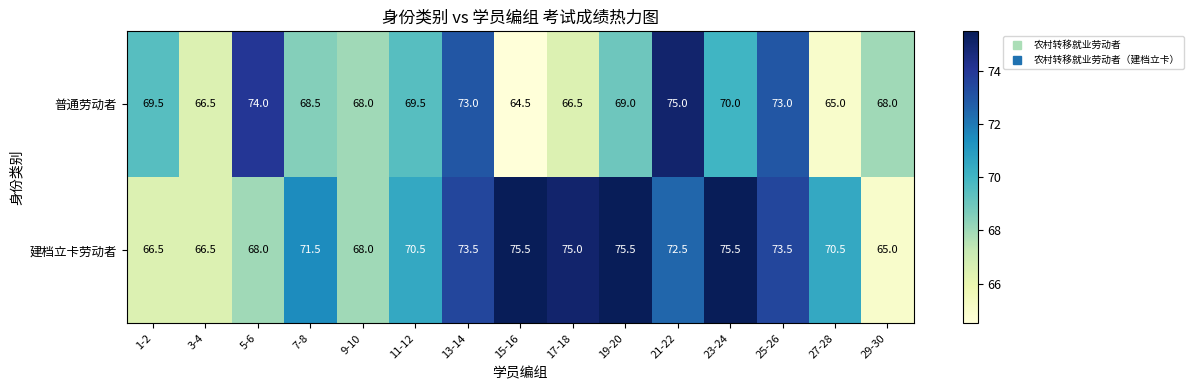

Reading left to right, what are all the values shown in this chart?

普通劳动者: 1-2=69.5	3-4=66.5	5-6=74.0	7-8=68.5	9-10=68.0	11-12=69.5	13-14=73.0	15-16=64.5	17-18=66.5	19-20=69.0	21-22=75.0	23-24=70.0	25-26=73.0	27-28=65.0	29-30=68.0
建档立卡劳动者: 1-2=66.5	3-4=66.5	5-6=68.0	7-8=71.5	9-10=68.0	11-12=70.5	13-14=73.5	15-16=75.5	17-18=75.0	19-20=75.5	21-22=72.5	23-24=75.5	25-26=73.5	27-28=70.5	29-30=65.0